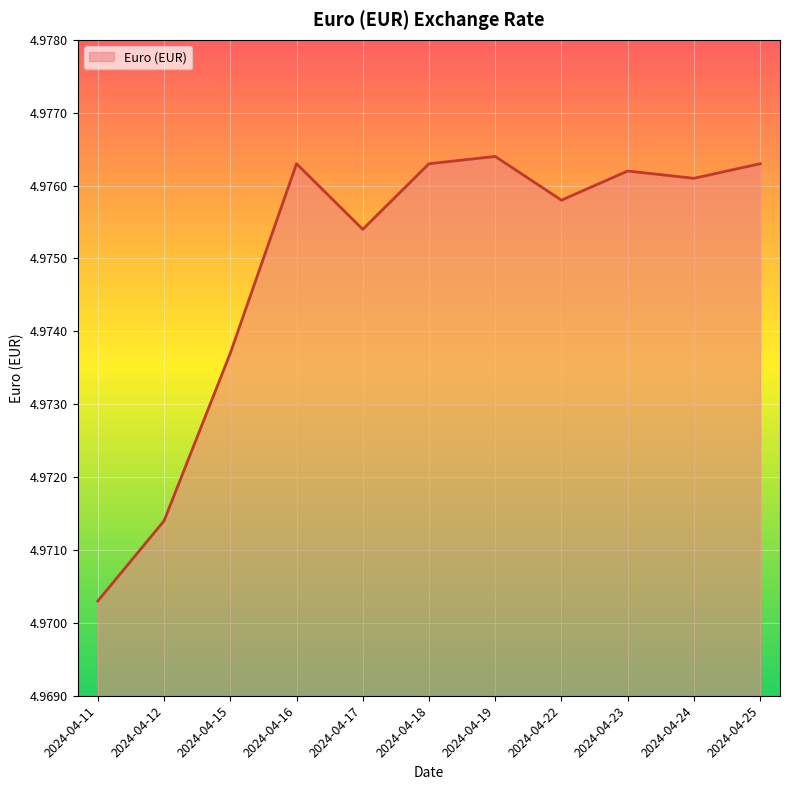

The chart shows a value of 3.4 at 2024-04-22. True or false?

False